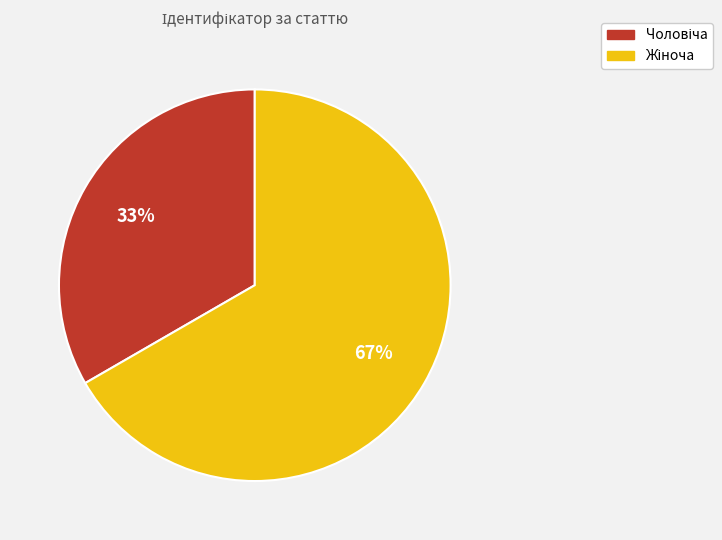

Is there any slice that represents more than half of the pie?

Yes